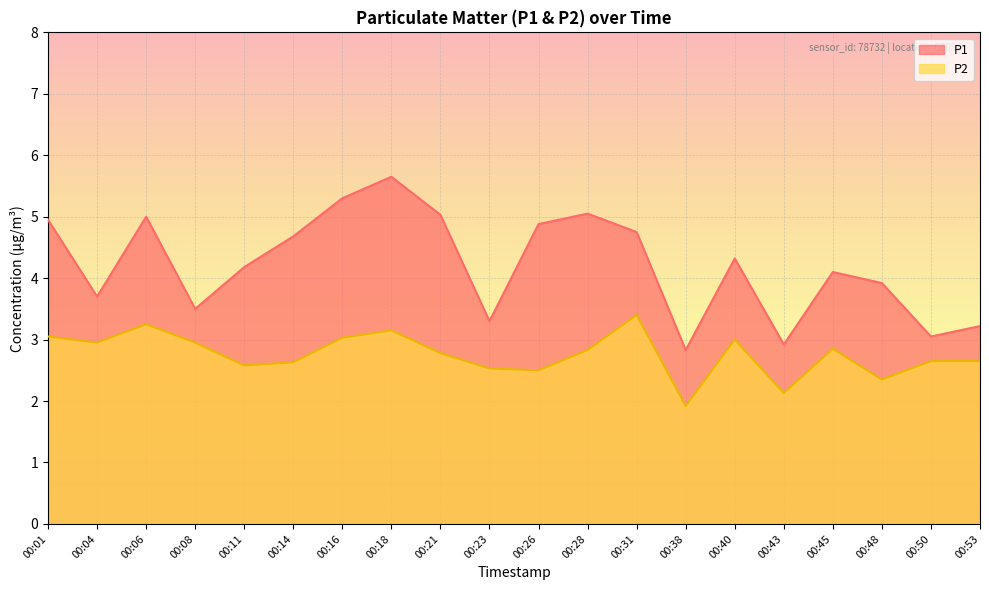

True or false: P2 and P1 intersect in this chart.

False